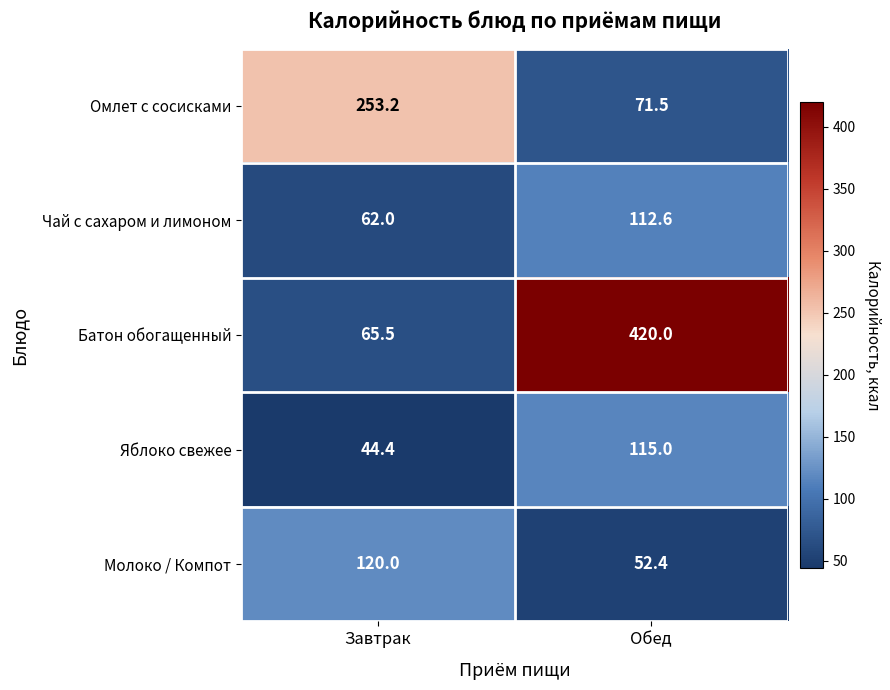

How many distinct data groups are displayed?

5